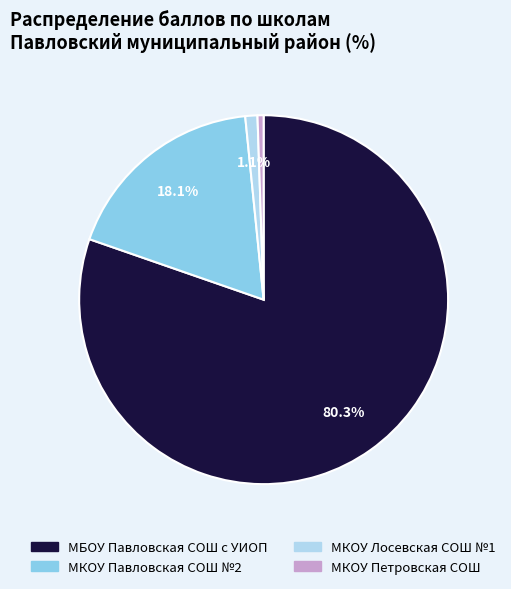

Is there any slice that represents more than half of the pie?

Yes